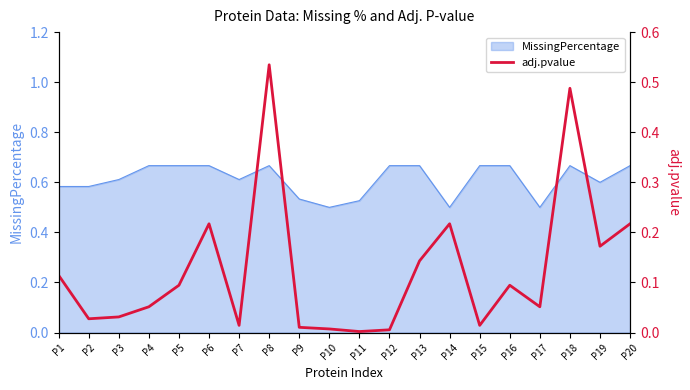

How many points are higher than both their immediate neighbors (excluding endpoints)?

5